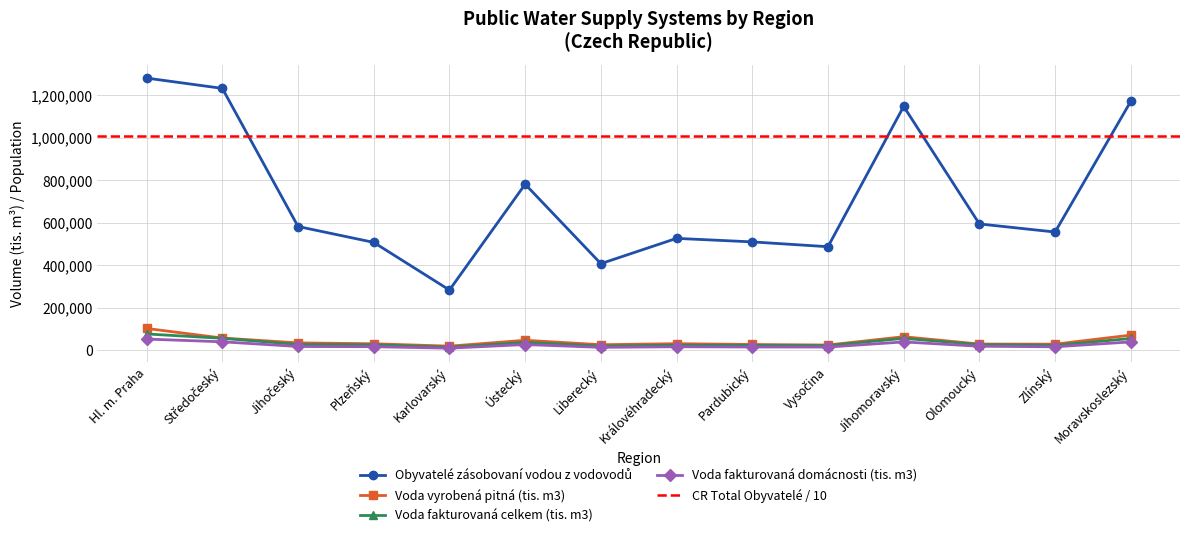

Which category has the lowest value in the Voda vyrobená pitná (tis. m3) series?

Karlovarský